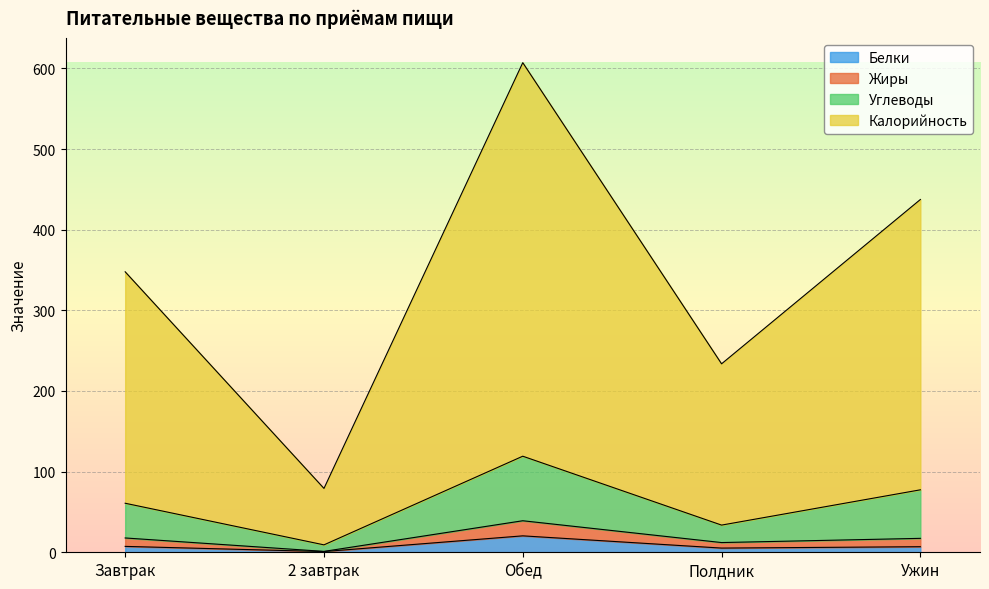

Which category has the highest value in the Белки series?

Обед